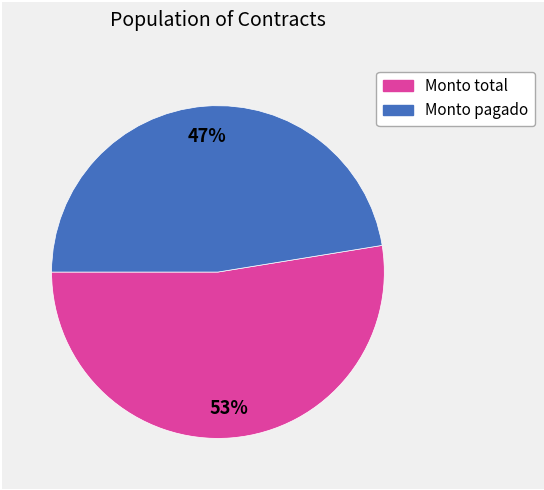

To the nearest percent, what is the average slice percentage?

50%